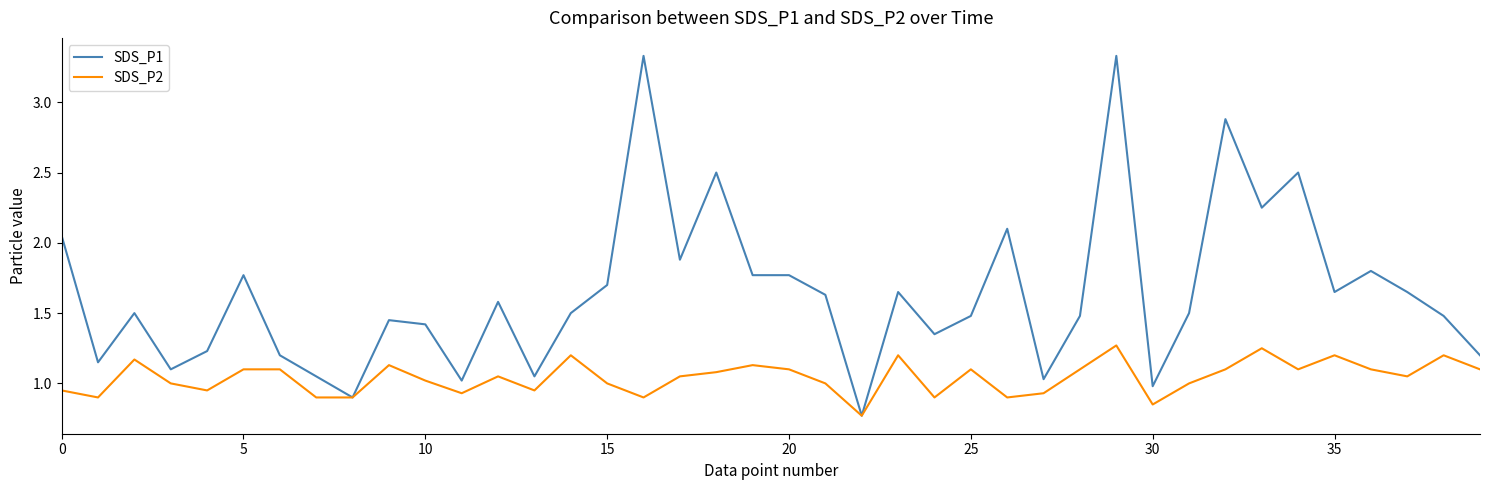

List the series in order of their peak value, lowest first.

SDS_P2, SDS_P1